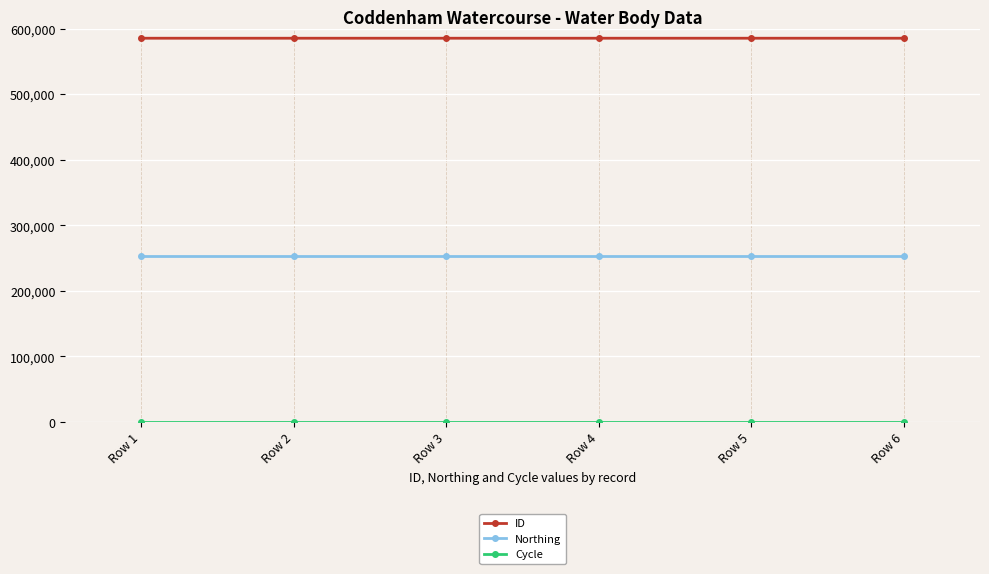

What is the sum of all Northing values?

1522014